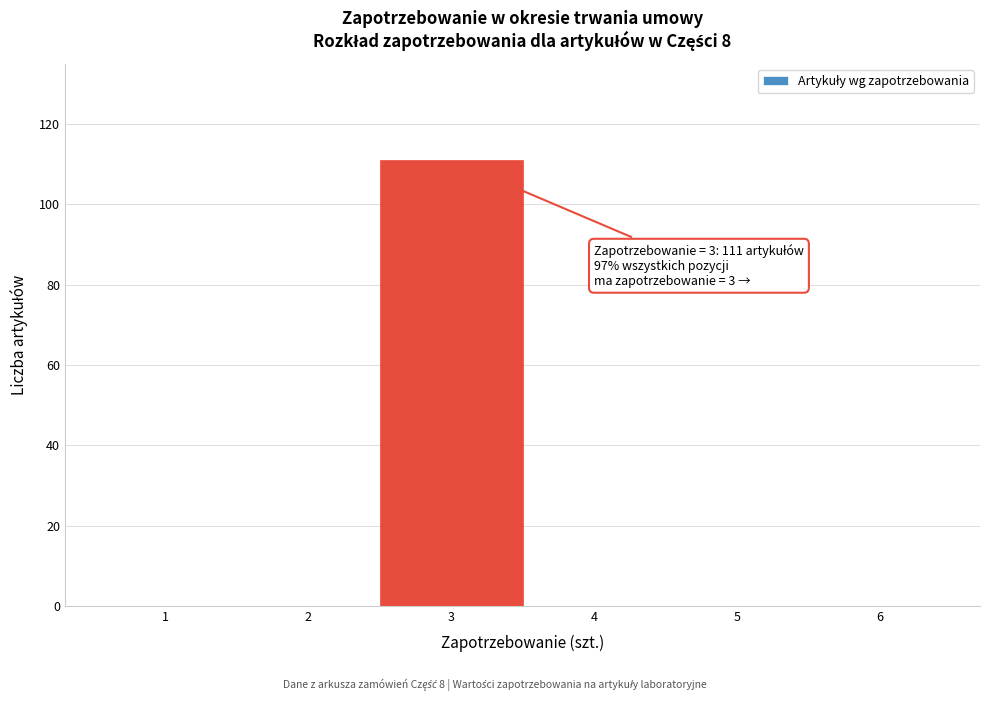

Reading right to left, extract all data points from this chart.

6=0	5=0	4=0	3=111	2=0	1=0